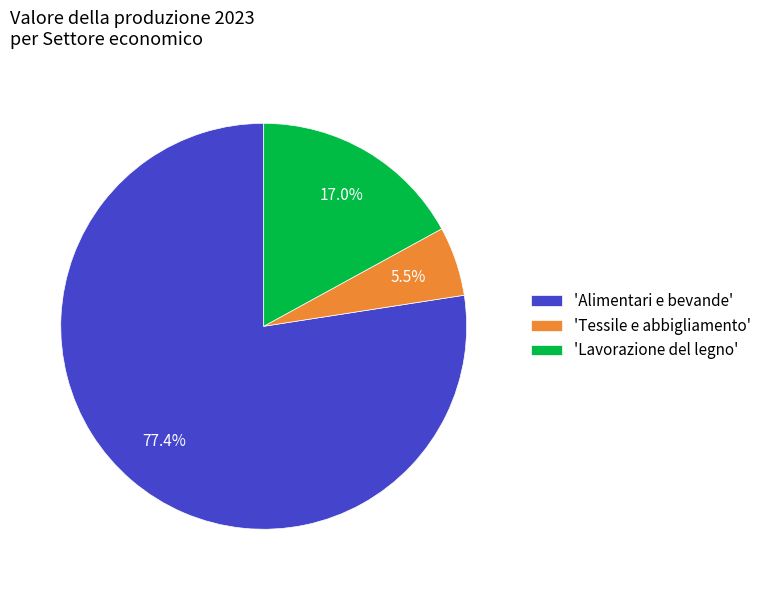

Combined, what portion of the pie is 'Alimentari e bevande' and 'Lavorazione del legno'?

94.5%